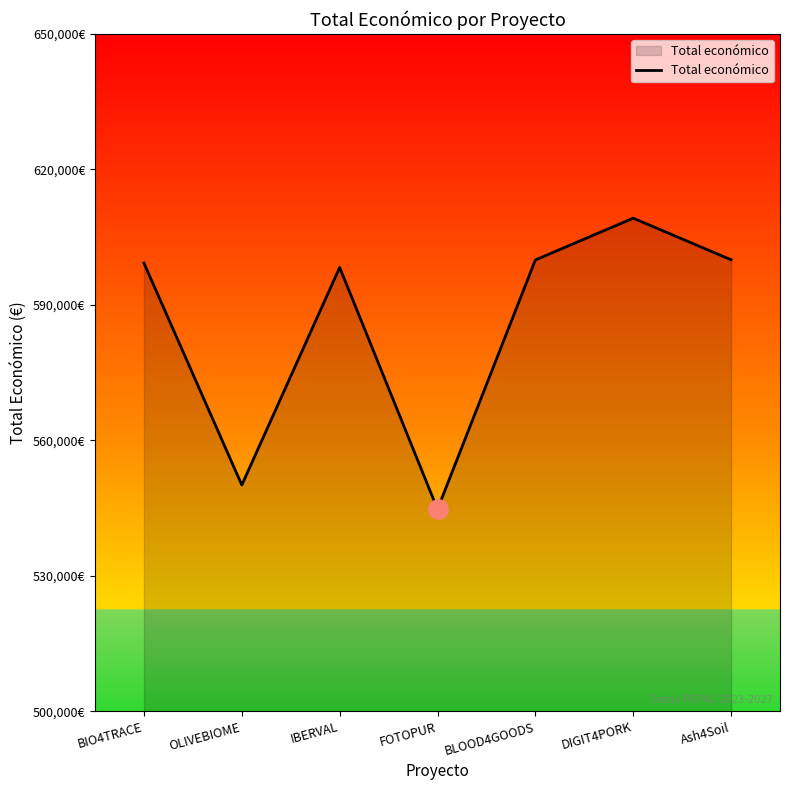

The value at OLIVEBIOME is 235823. True or false?

False